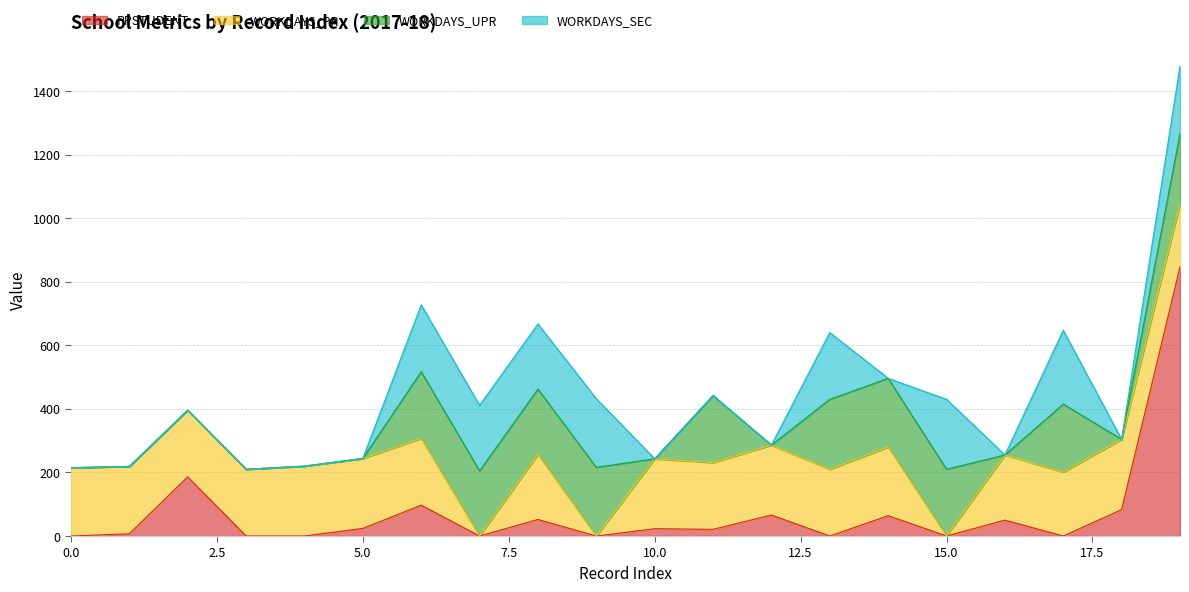

Is the value of WORKDAYS_SEC at 15 greater than the value of PPSTUDENT at 6?

Yes